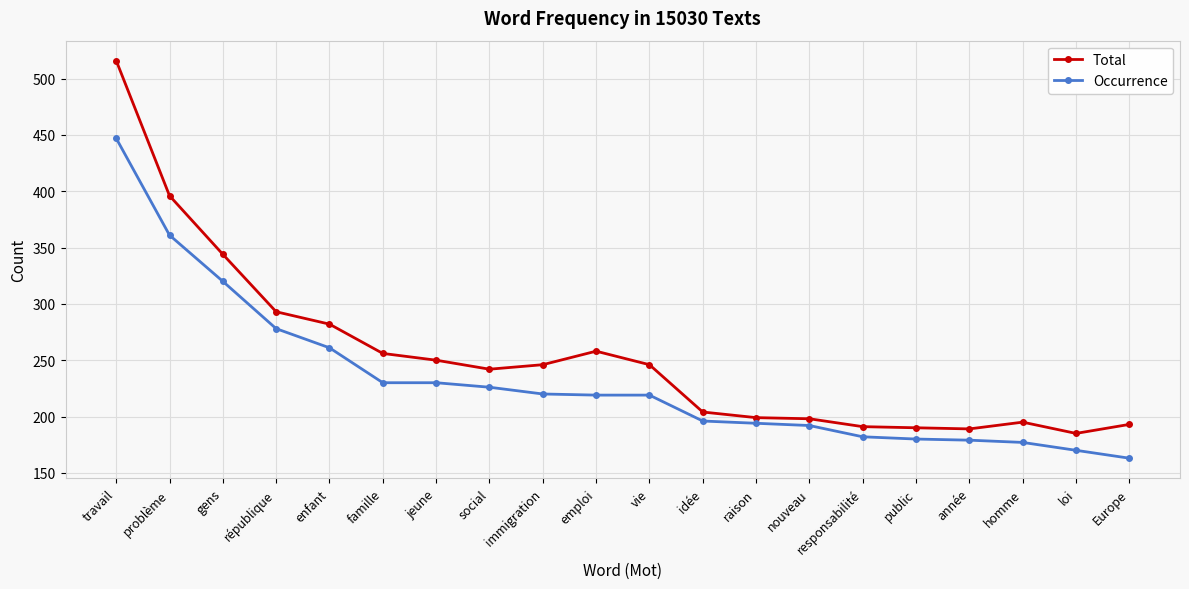

The value of Total at homme is 96. True or false?

False